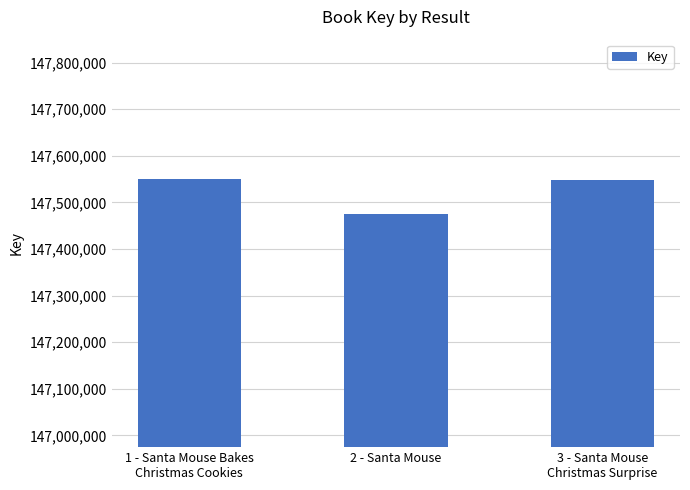

What is the minimum value shown in the chart?

147474773